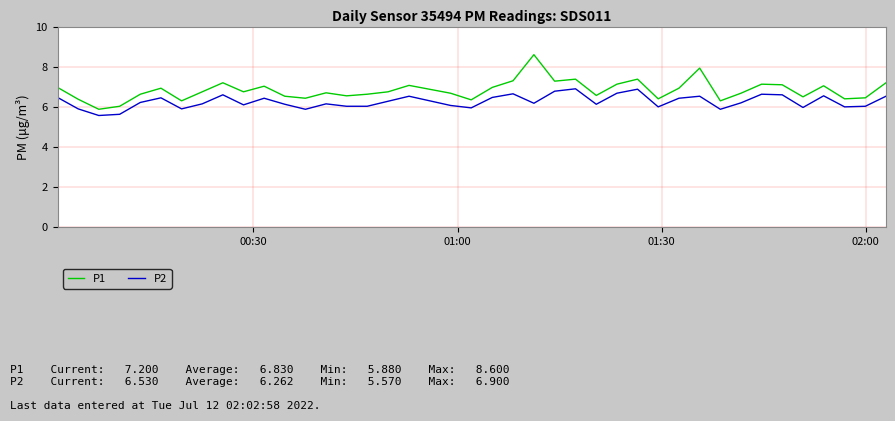

Which series has the largest total across all categories?

P1